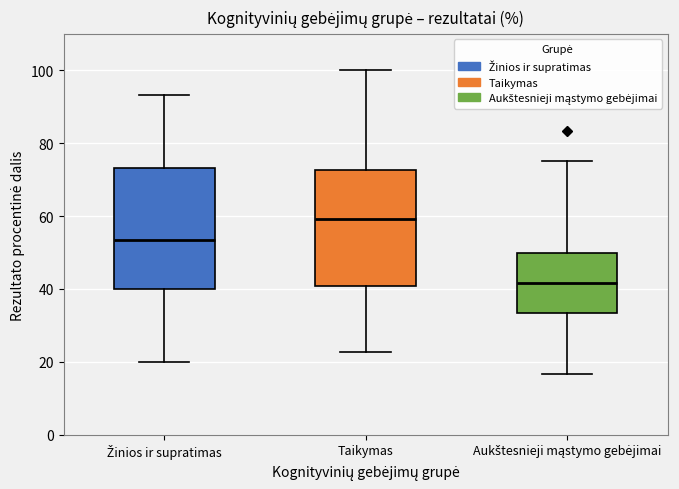

Which box has the lowest median line?

Aukštesnieji mąstymo gebėjimai